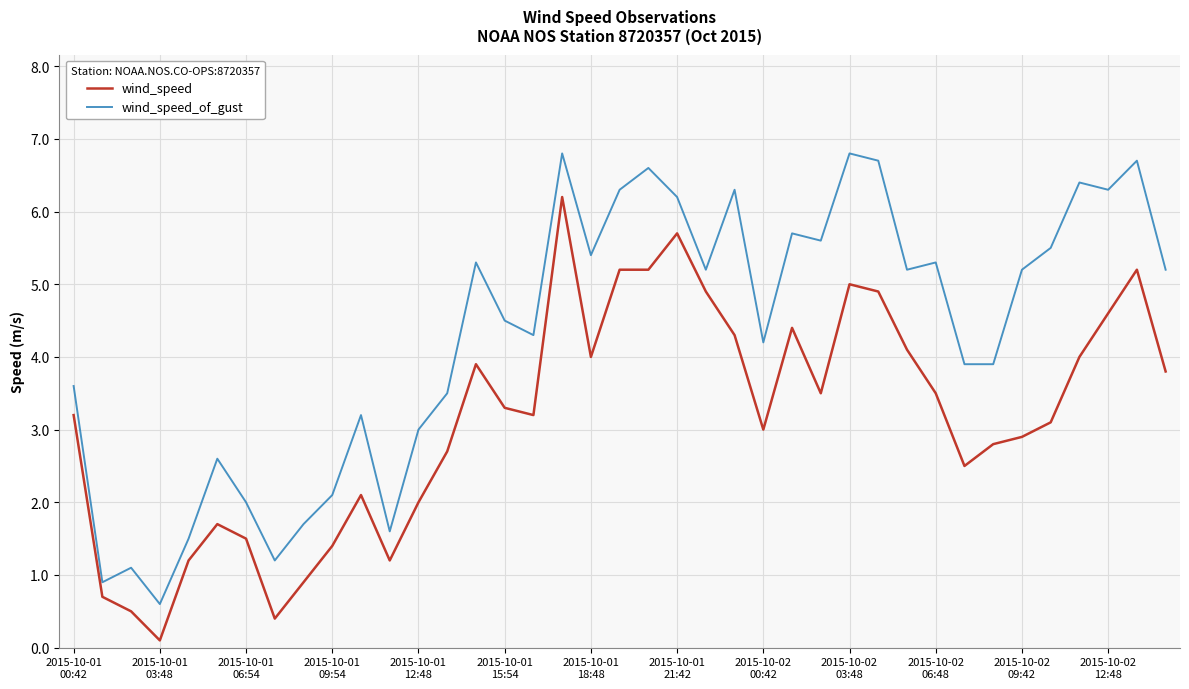

How many distinct data groups are displayed?

2